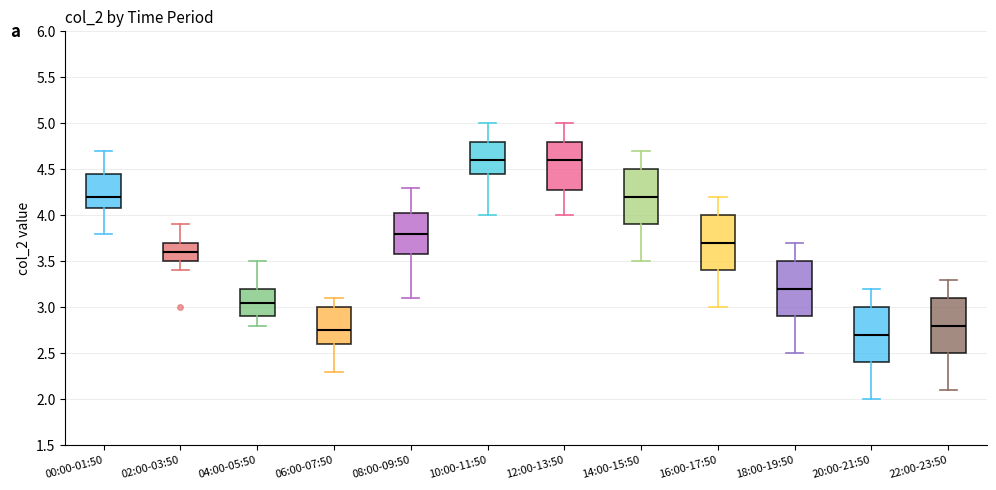

Where is the upper edge of the box for 22:00-23:50 on the y-axis? The values are not printed on the chart, so give them approximately, as read against the axis.

3.10